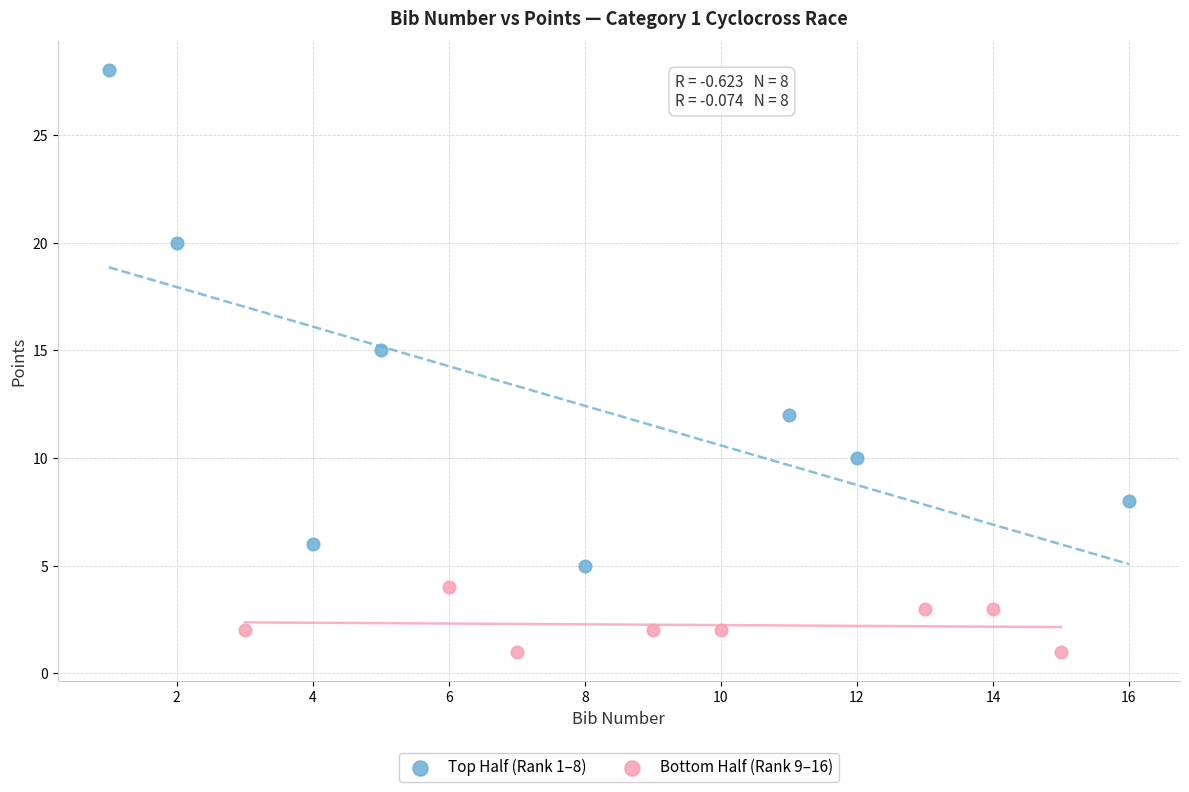

Which series contains the lowest Y value?

Bottom Half (Rank 9–16)